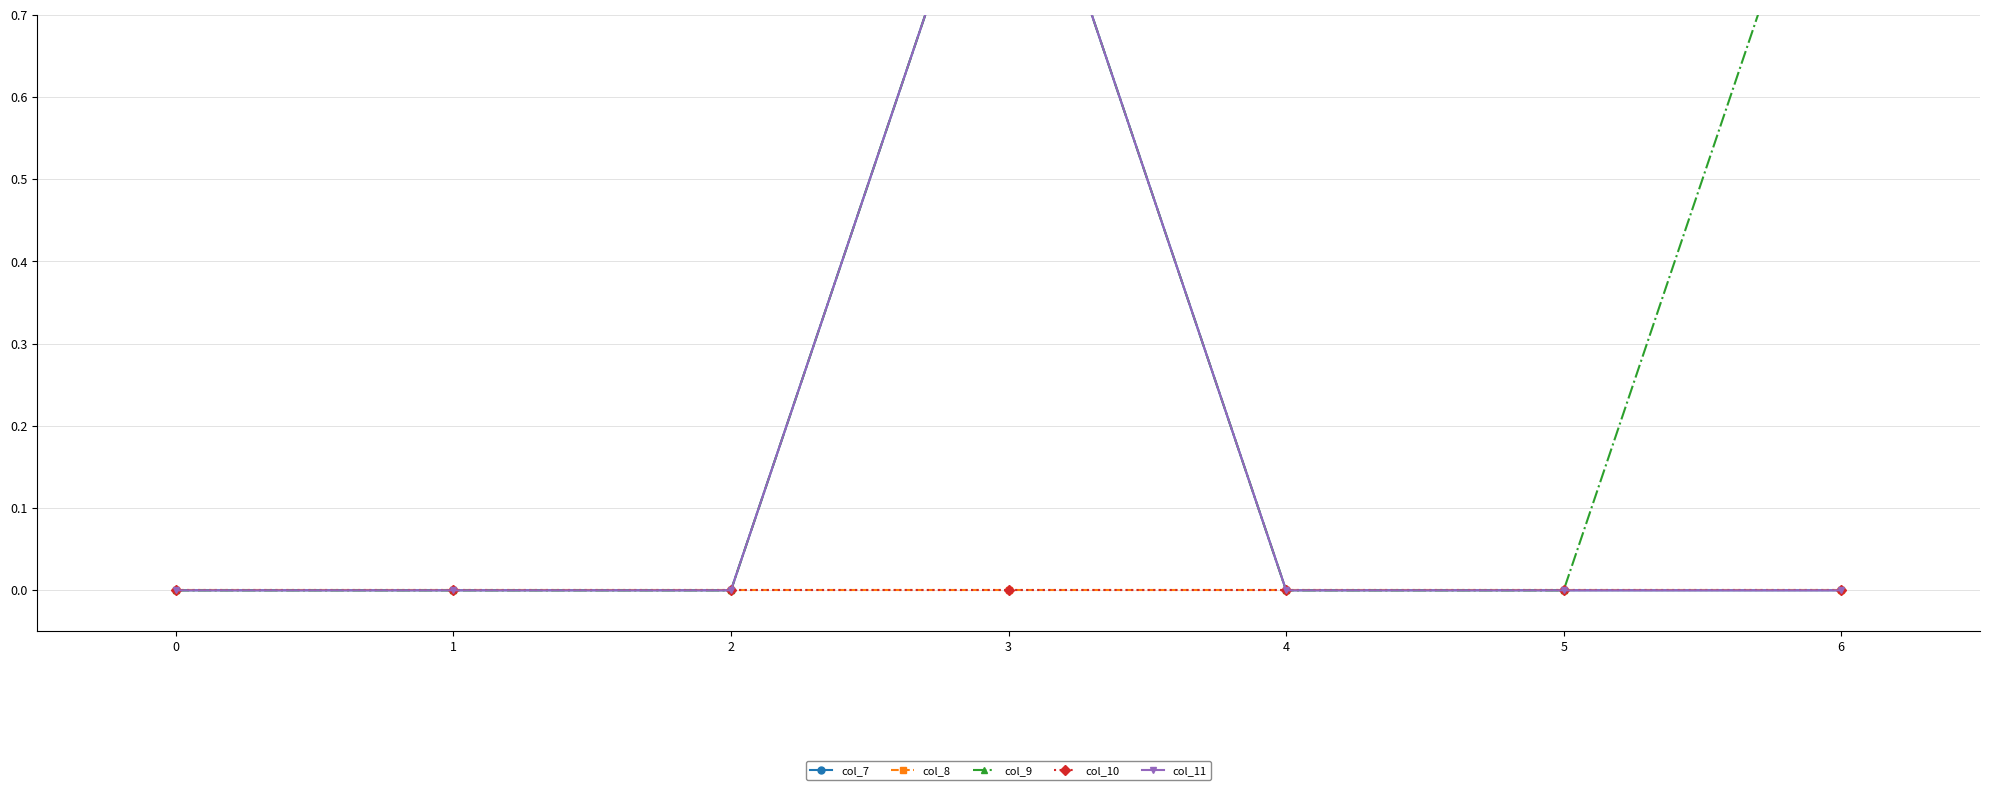

What is the sum of all col_7 values?

1